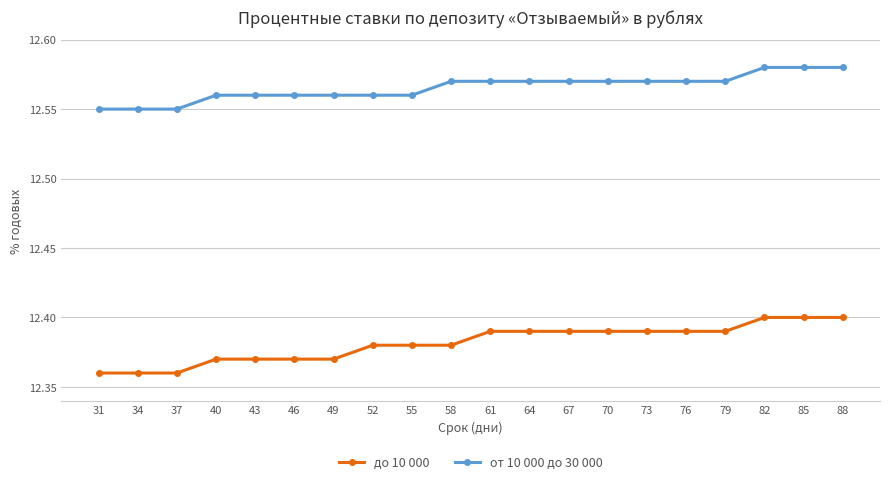

The value of до 10 000 at 88 is 3.5. True or false?

False